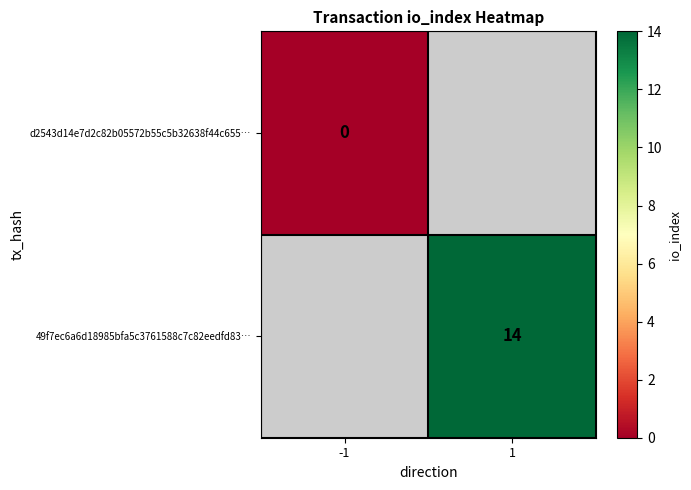

True or false: 49f7ec6a6d18985bfa5c3761588c7c82eedfd83… has a value of 14 at 1.

True